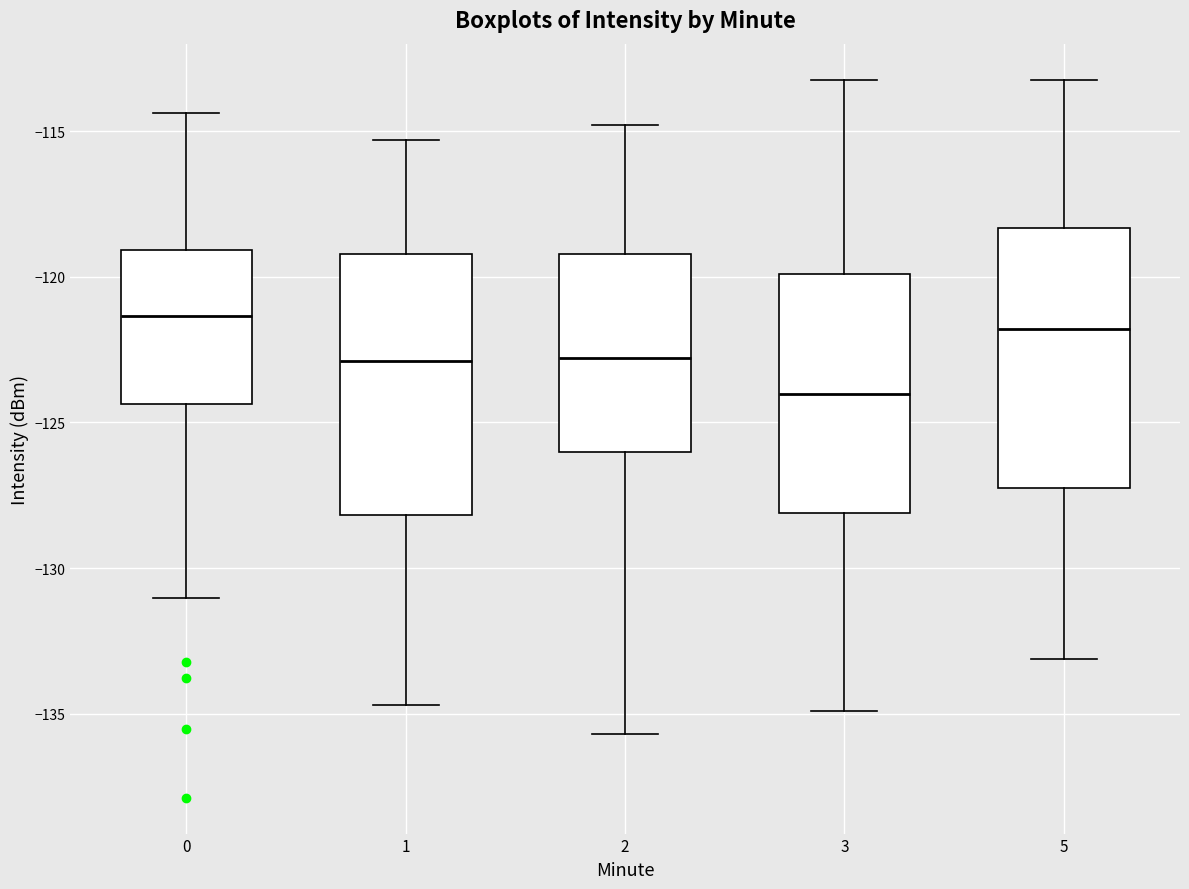

Where does the lower whisker of the box at x = 0 end on the y-axis? The values are not printed on the chart, so give them approximately, as read against the axis.

-131.0